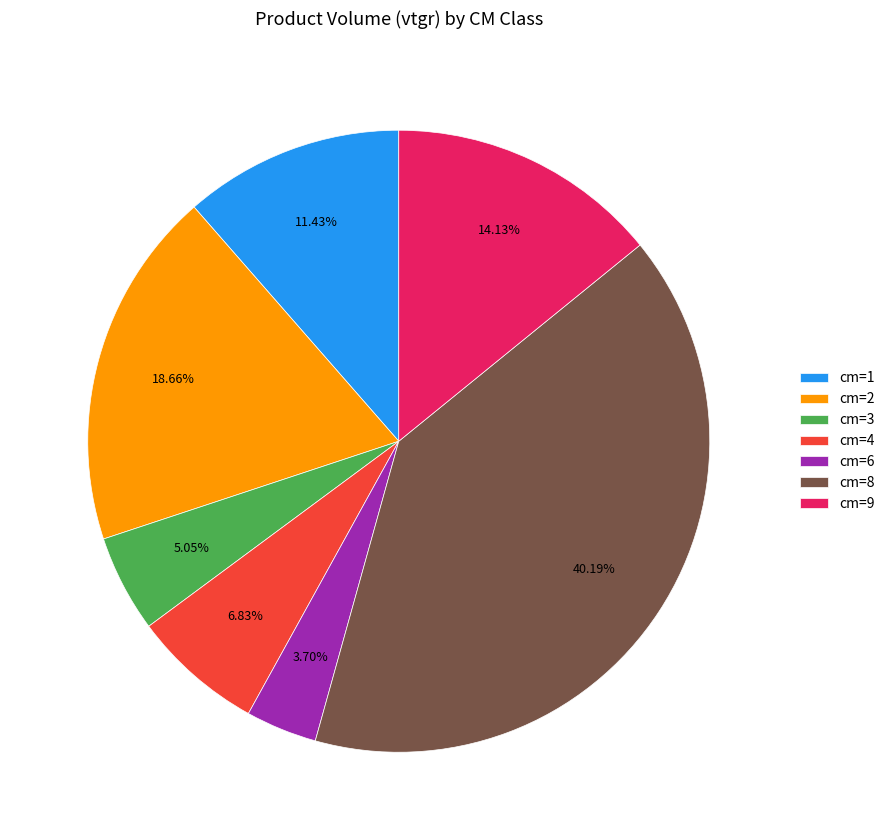

What is the total percentage of cm=6 and cm=8?

43.9%